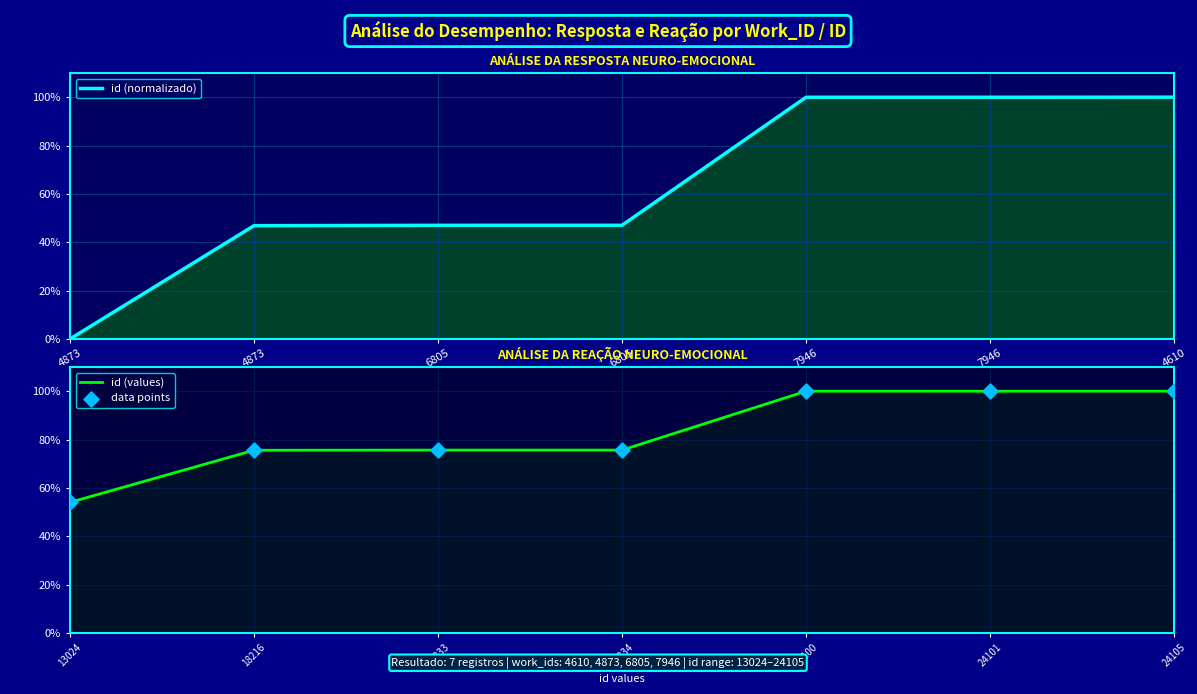

Which series contains the lowest Y value?

id (normalizado)